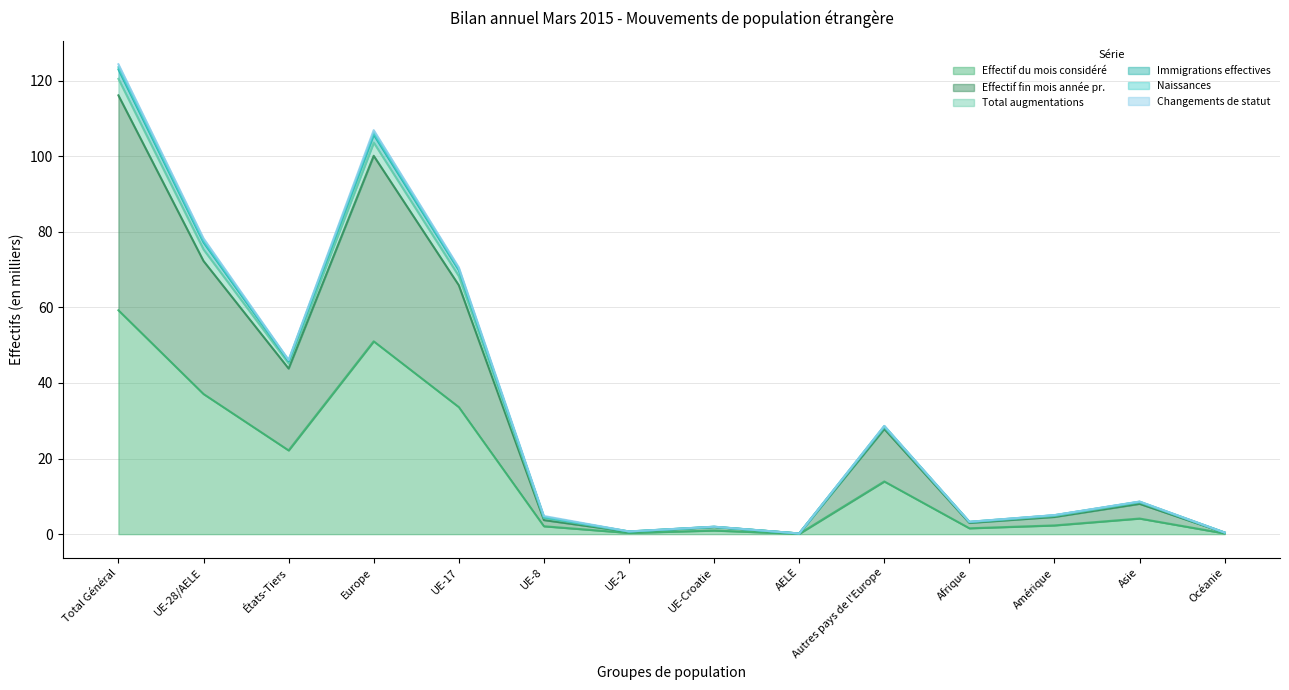

At which category does Effectif du mois considéré reach its first local peak?

Europe